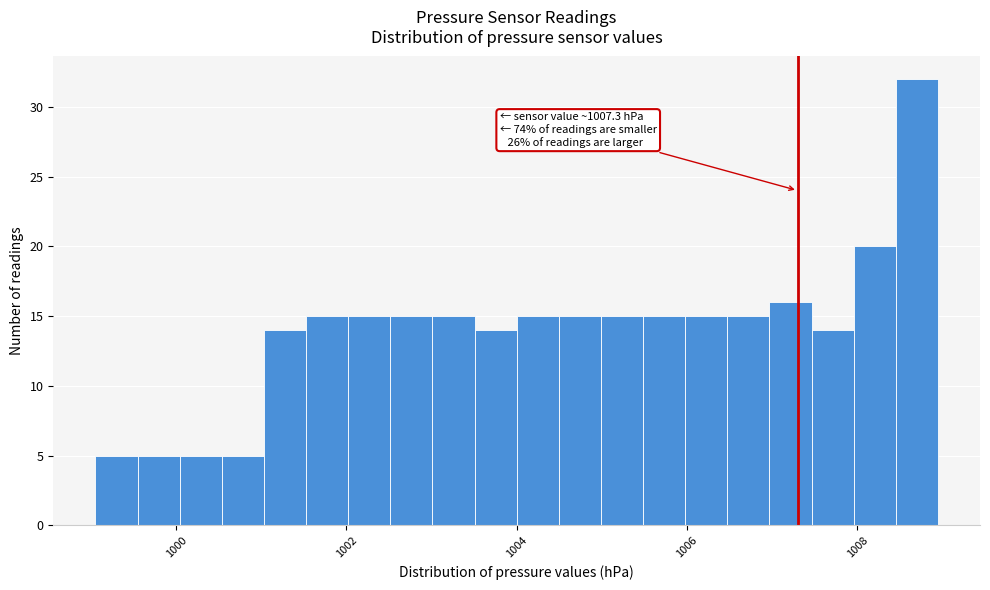

Around what value on the x-axis is the tallest bar? Give the approximate position of its centre, as read against the axis.

1008.8